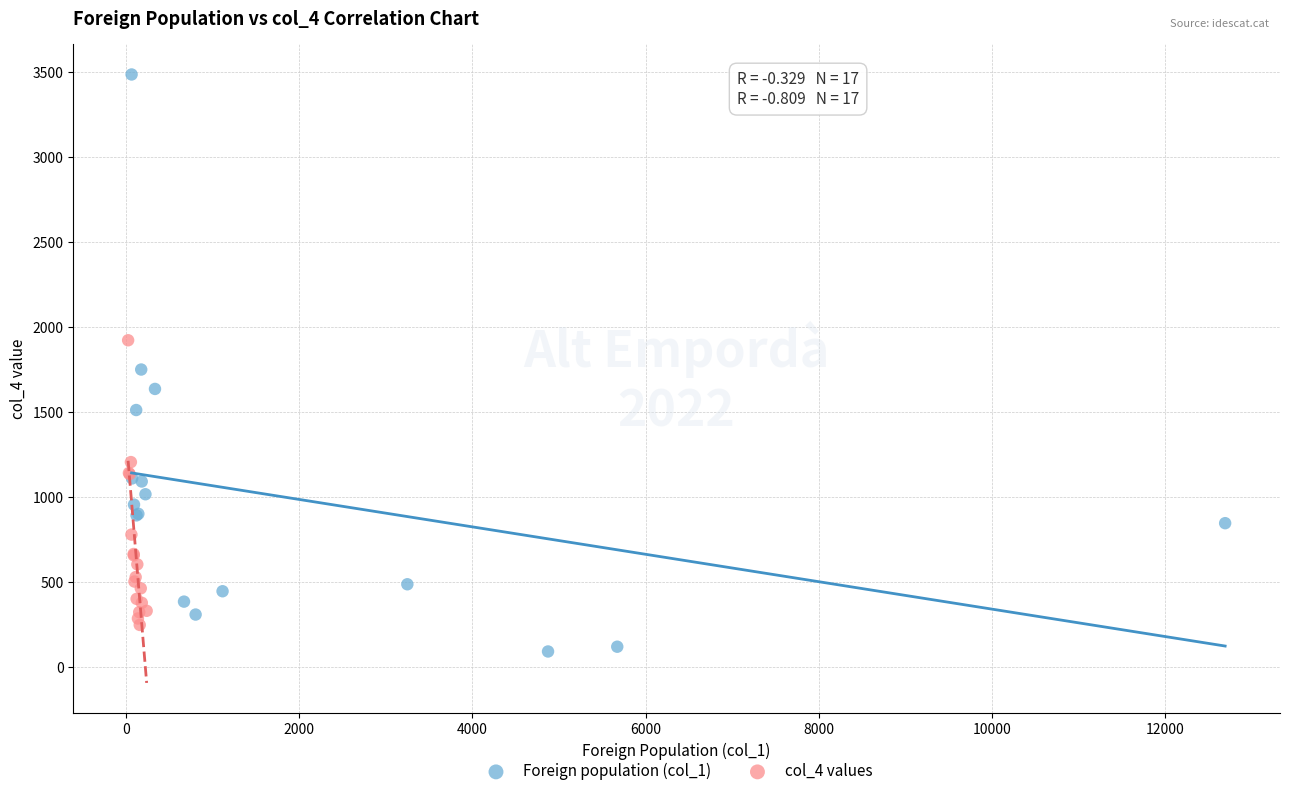

Which series reaches the maximum Y coordinate?

Foreign population (col_1)